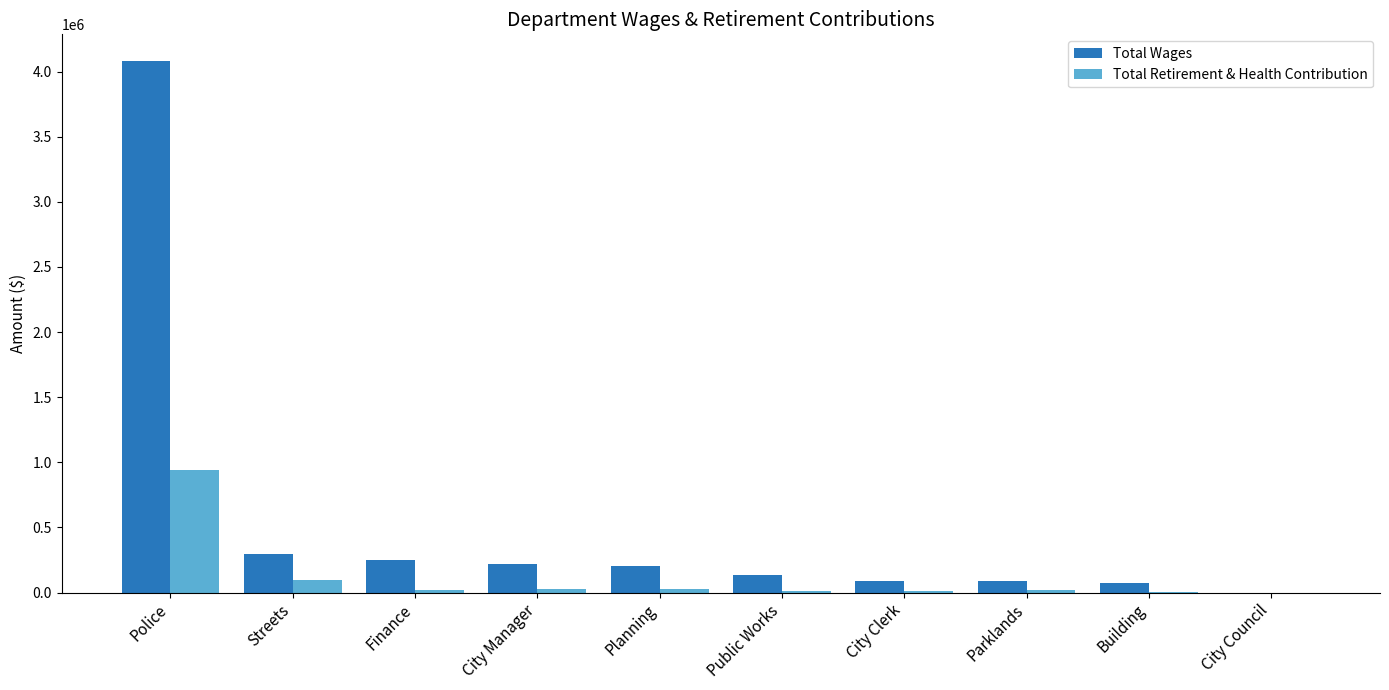

True or false: Total Wages has a value of 62463 at Finance.

False